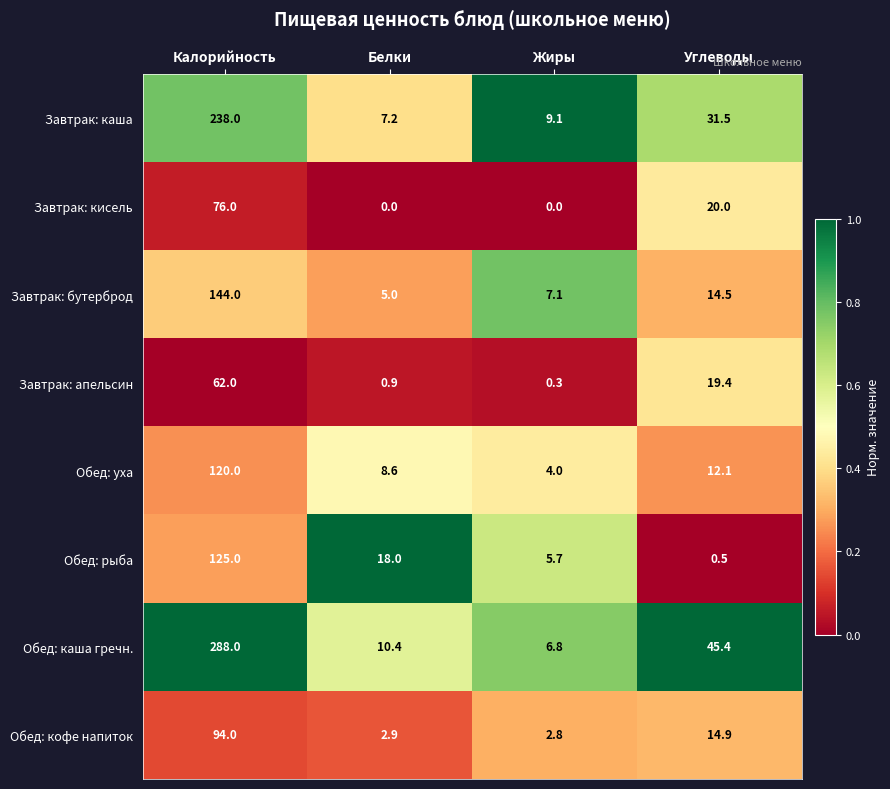

Which series has the largest total across all categories?

Обед: каша гречн.